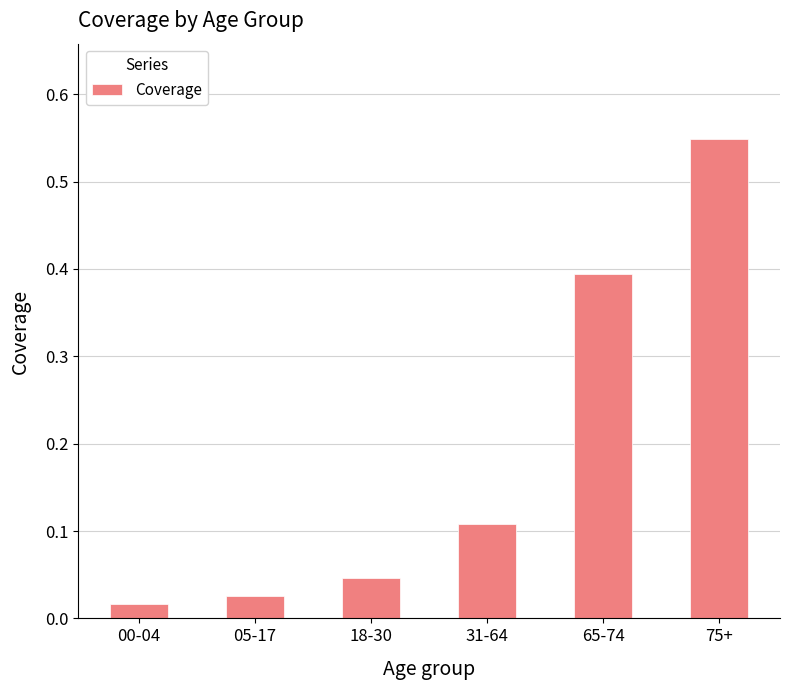

Between 18-30 and 31-64, which is larger?

31-64